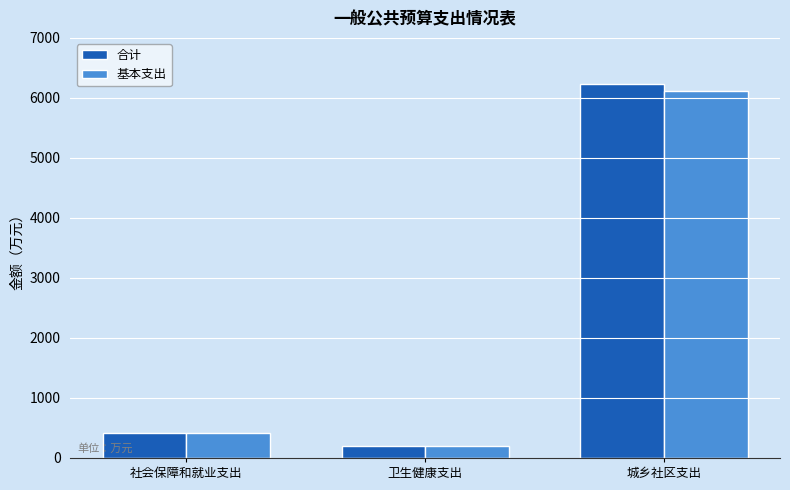

What is the smallest value displayed?

194.4